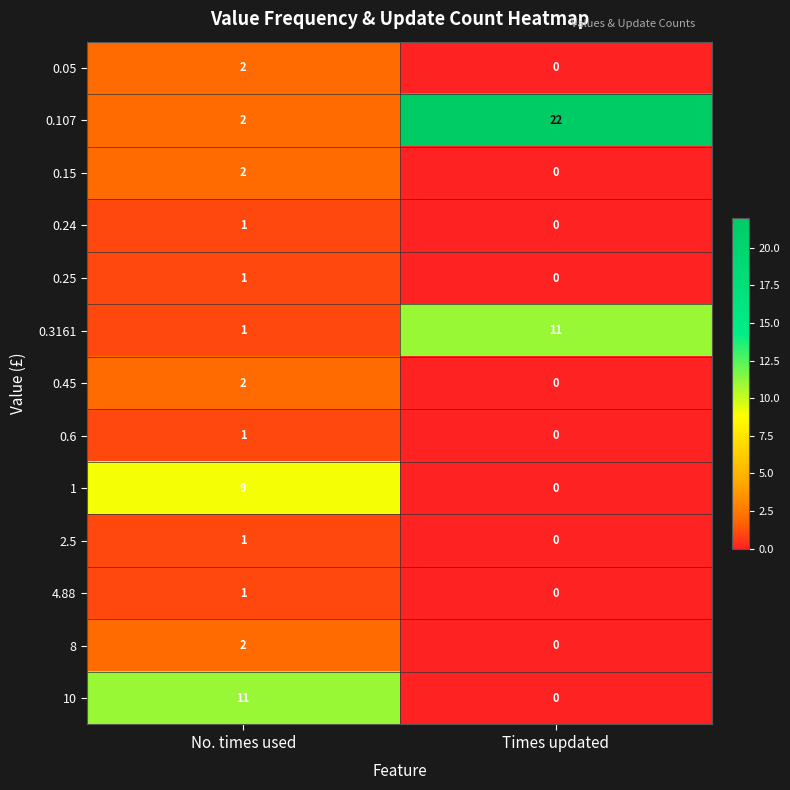

Which category has the lowest value across all series?

Times updated